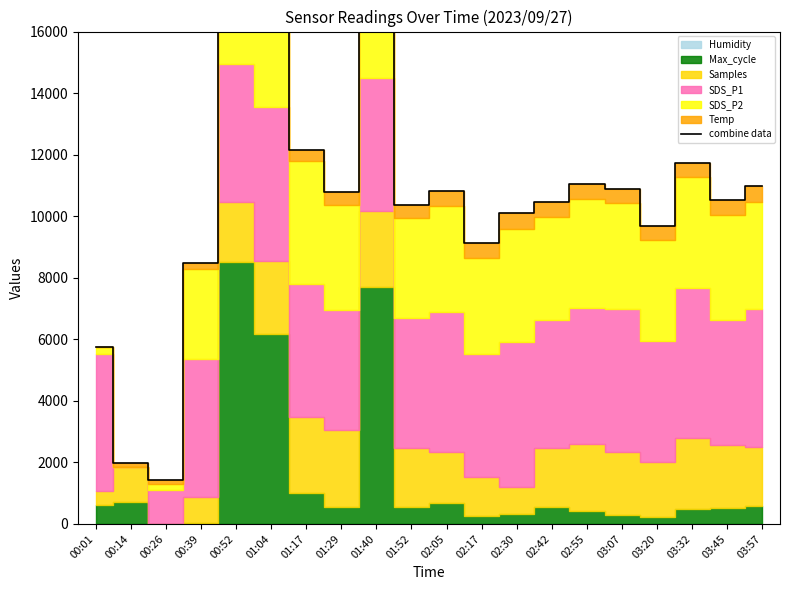

The chart shows a value of 15677.5 at 02:17. True or false?

False